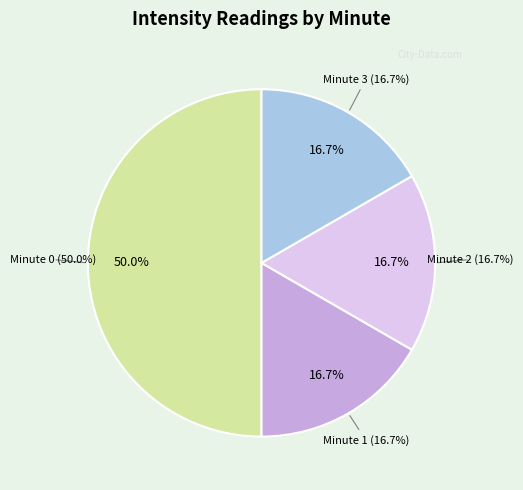

Which has a higher value, Minute 1 or Minute 0?

Minute 0